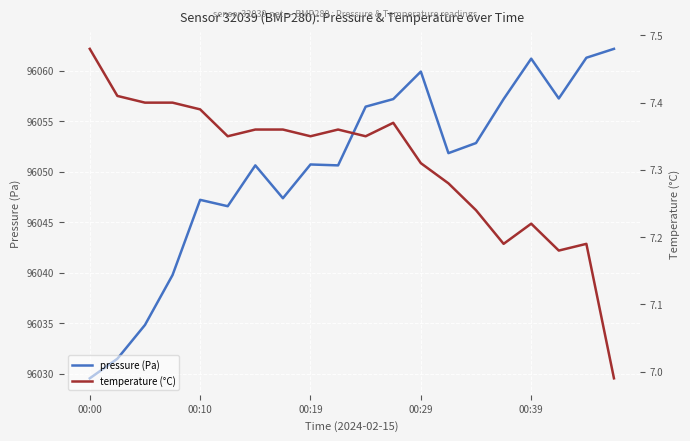

What is the minimum value shown in the chart?

7.0